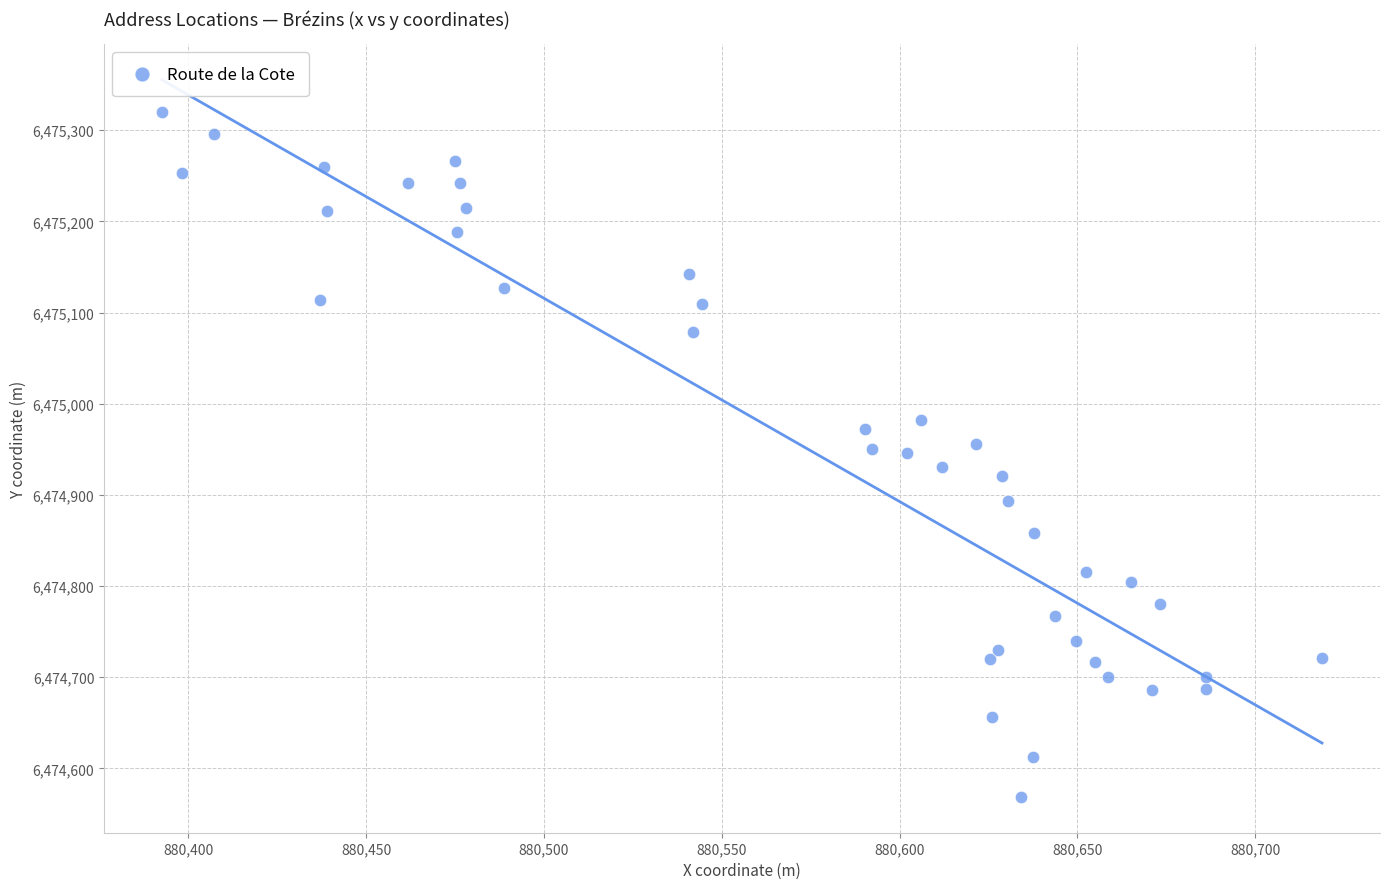

What is the range of X values (max minus min)?

326.1